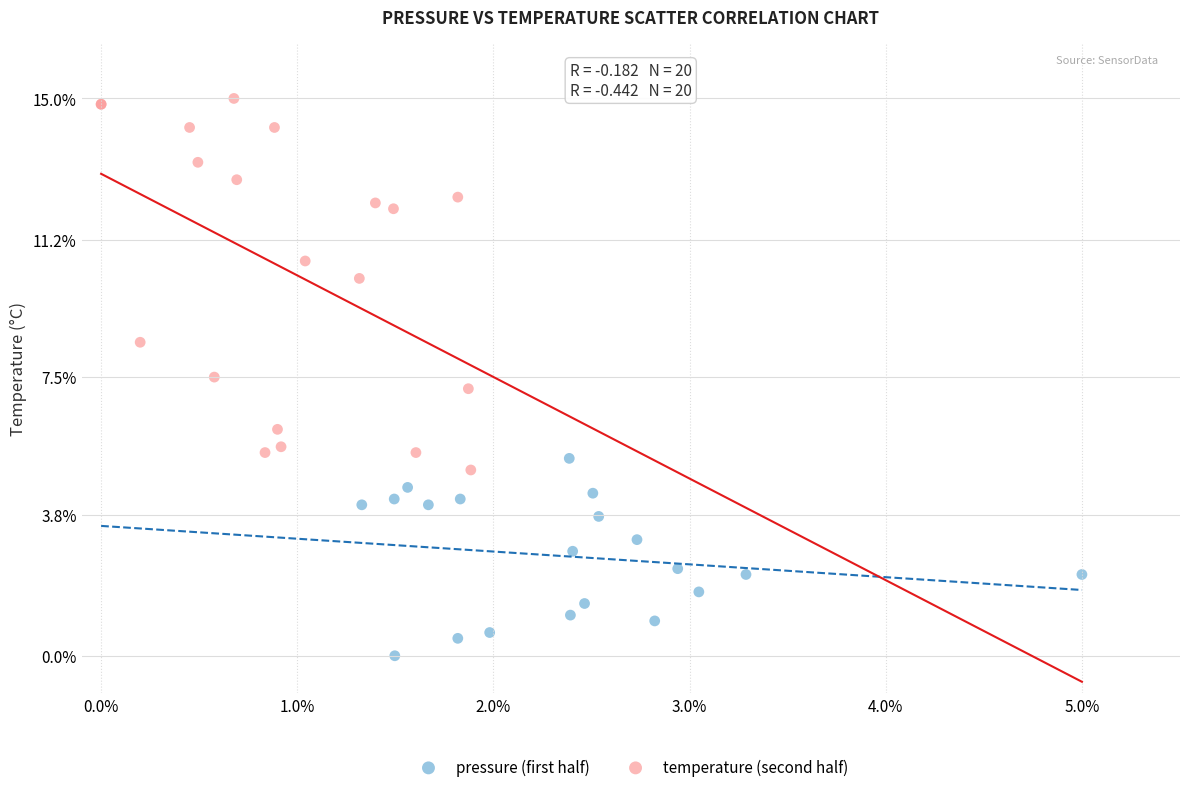

Which series contains the highest Y value?

temperature (second half)